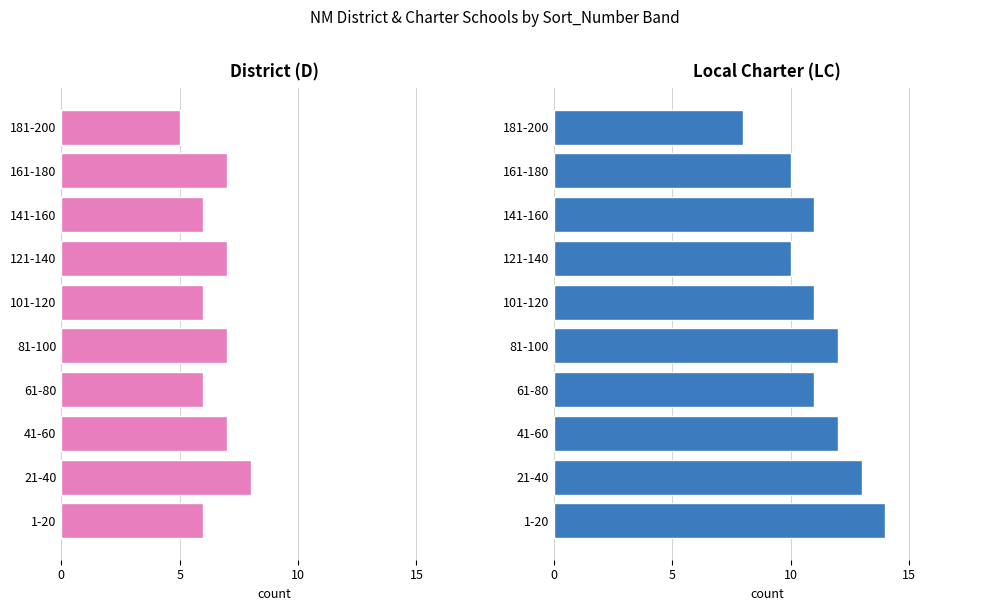

What is the difference between the maximum and minimum values in the LC (Local Charter) series?

6